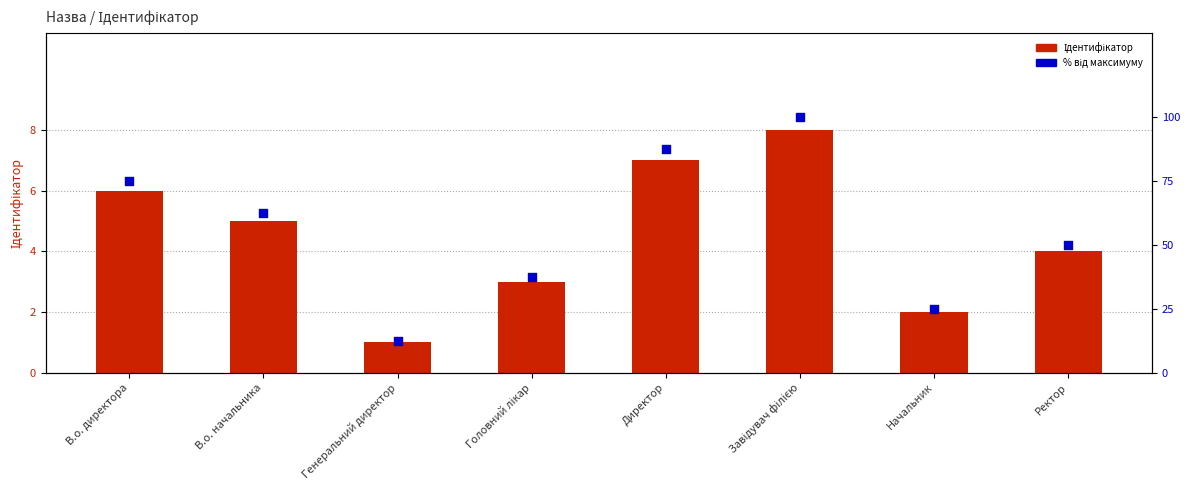

What is the total value across all series at В.о. начальника?

67.5